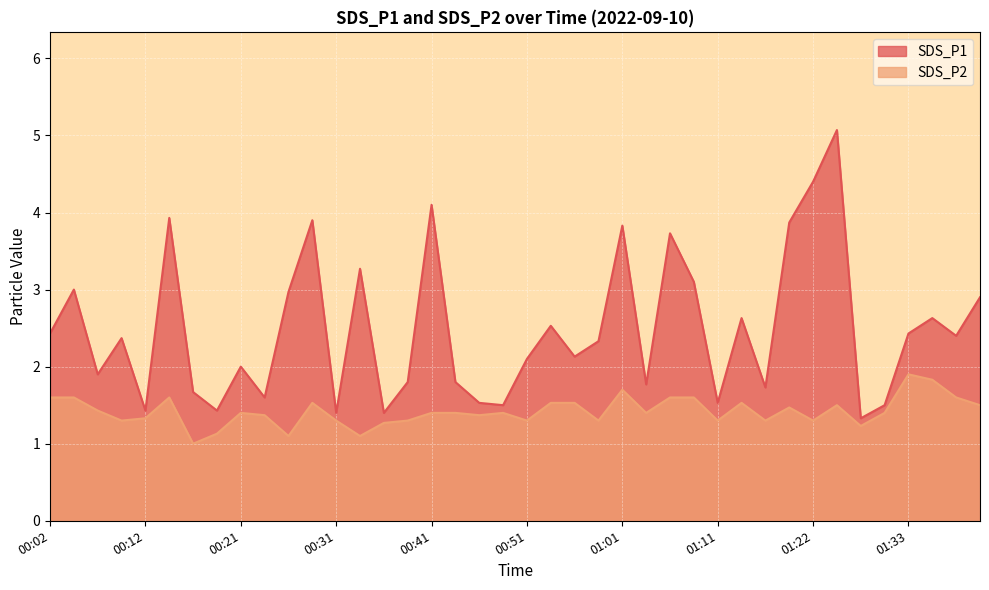

What is the difference between the SDS_P1 values at 00:31 and 01:14?

1.2